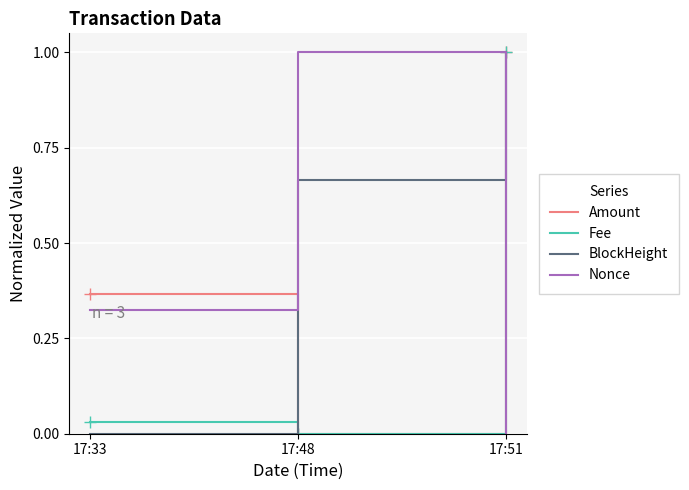

The value of BlockHeight at 17:33 is 0.0. True or false?

True